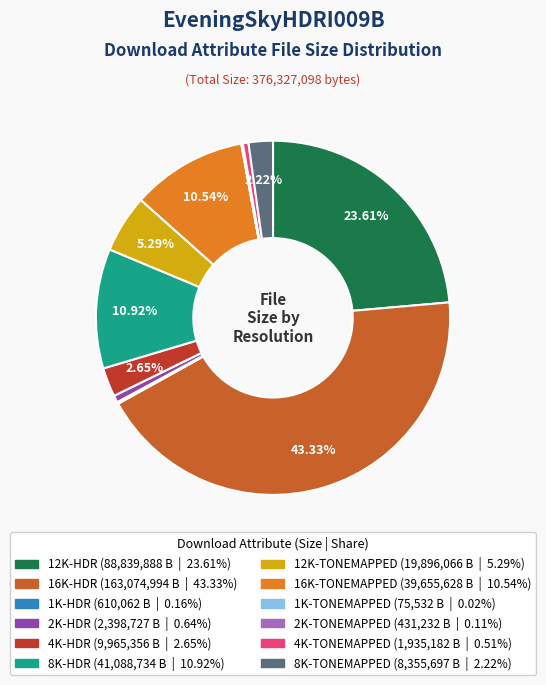

Is there a majority slice in this chart?

No